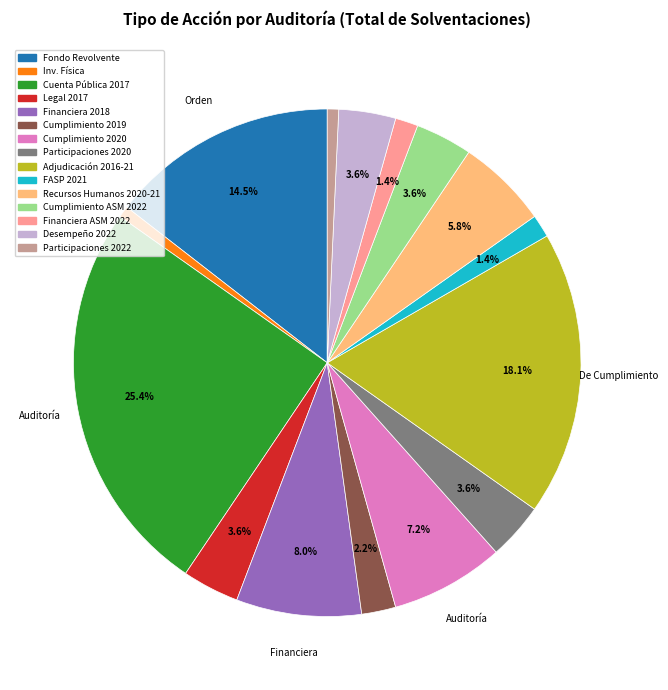

How many slices are in this pie chart?

15